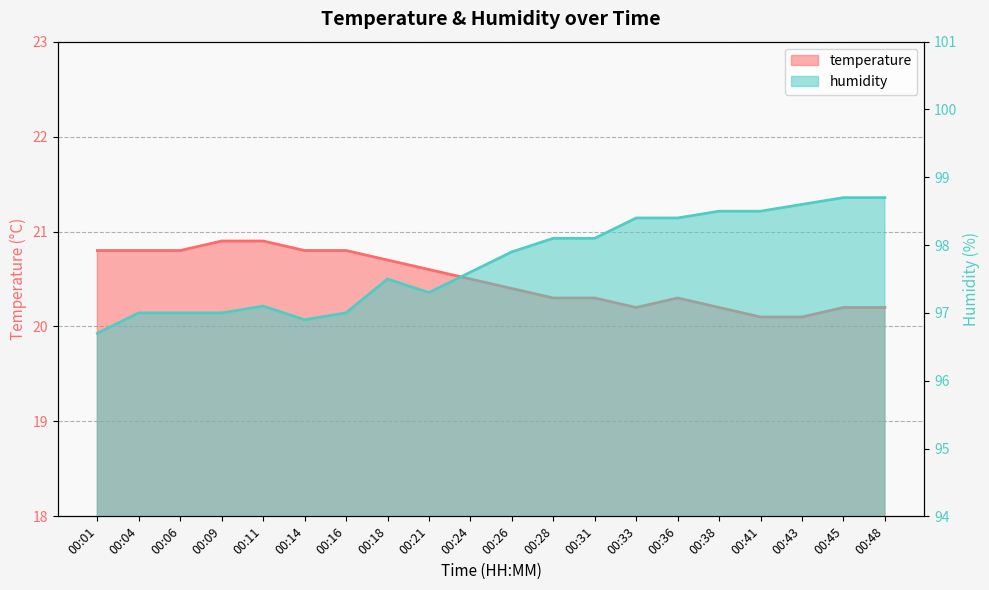

What is the sum of all humidity values?

1955.0